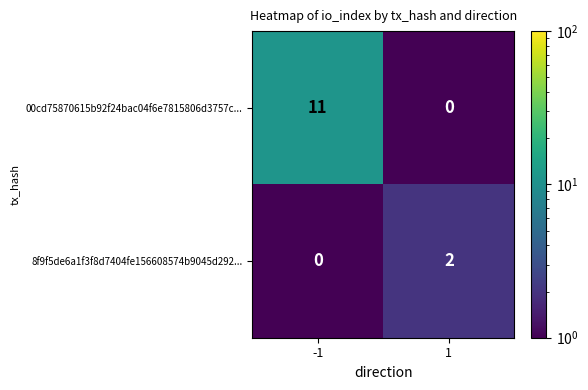

Which series has the largest total across all categories?

00cd75870615b92f24bac04f6e7815806d3757c...